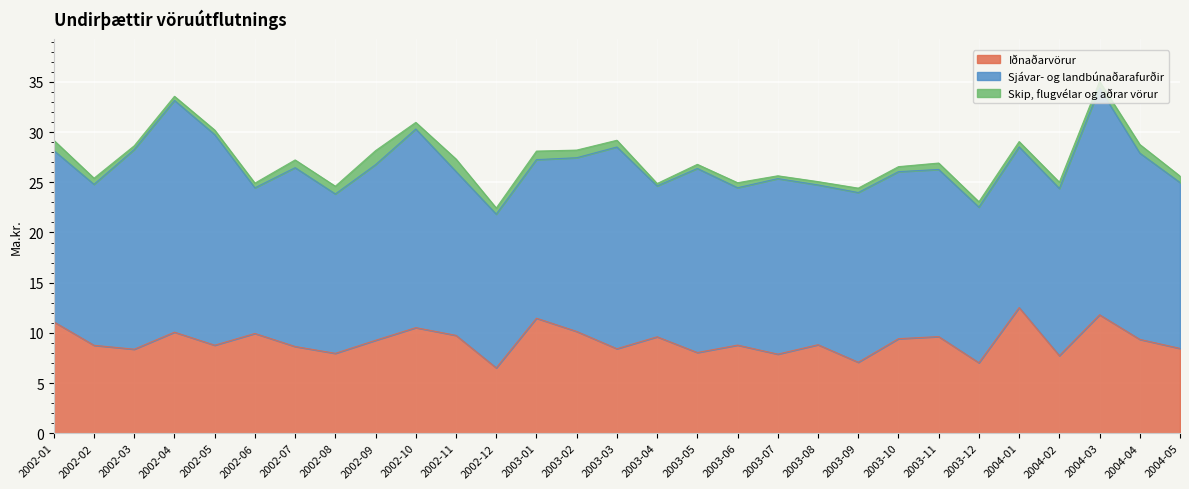

Between 2003-08 and 2003-10, which is larger?

2003-10